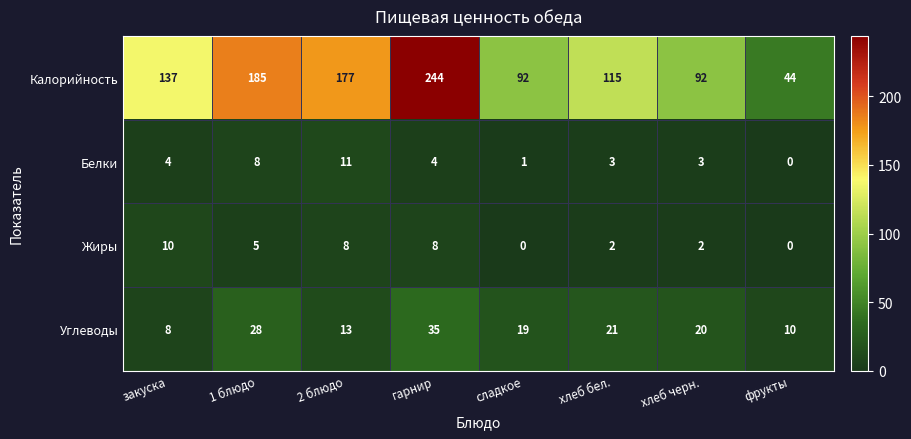

Read the Жиры value at гарнир.

8